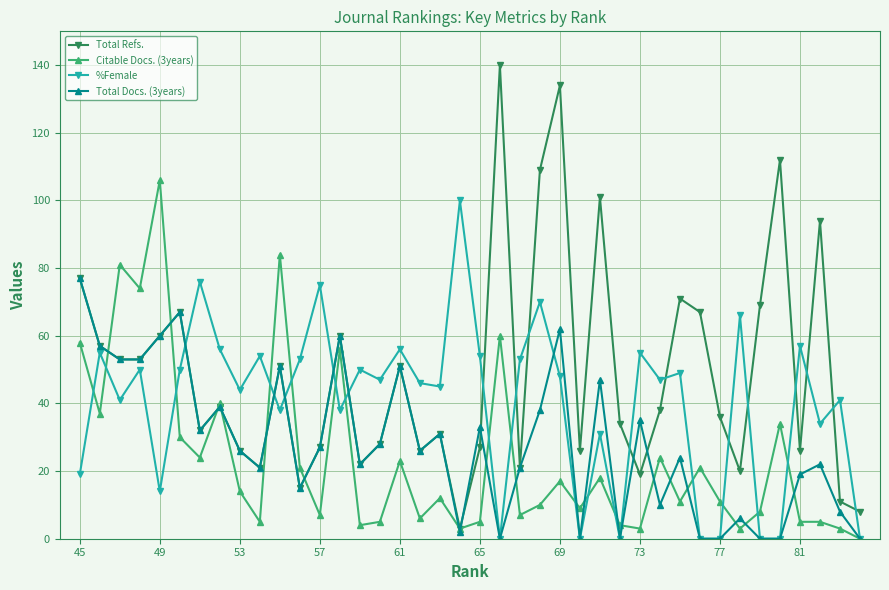

True or false: Total Docs. (3years) and Total Refs. intersect in this chart.

True